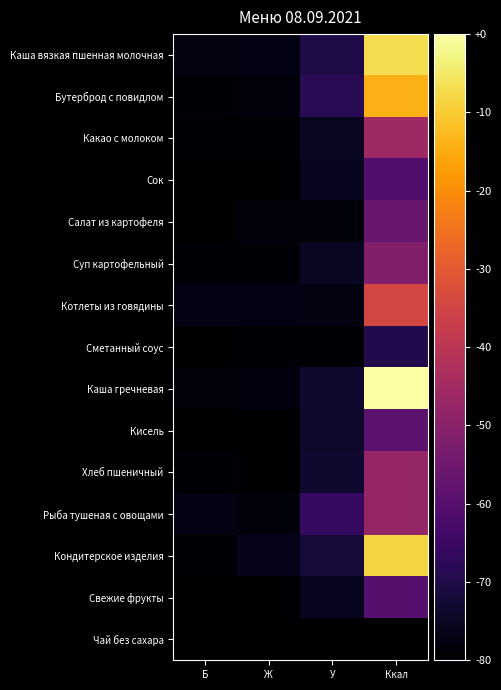

What is the difference between the highest and lowest values at У?

30.3